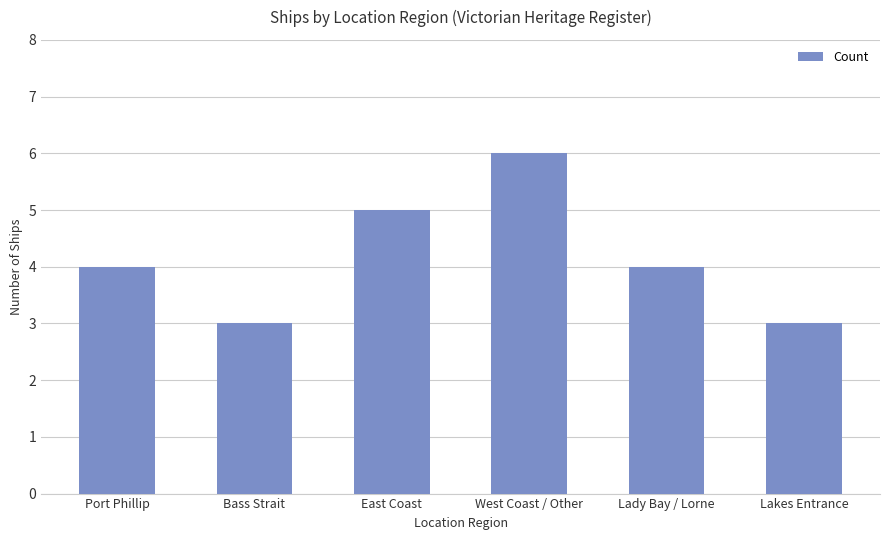

Reading left to right, list all the values displayed in this chart.

4	3	5	6	4	3